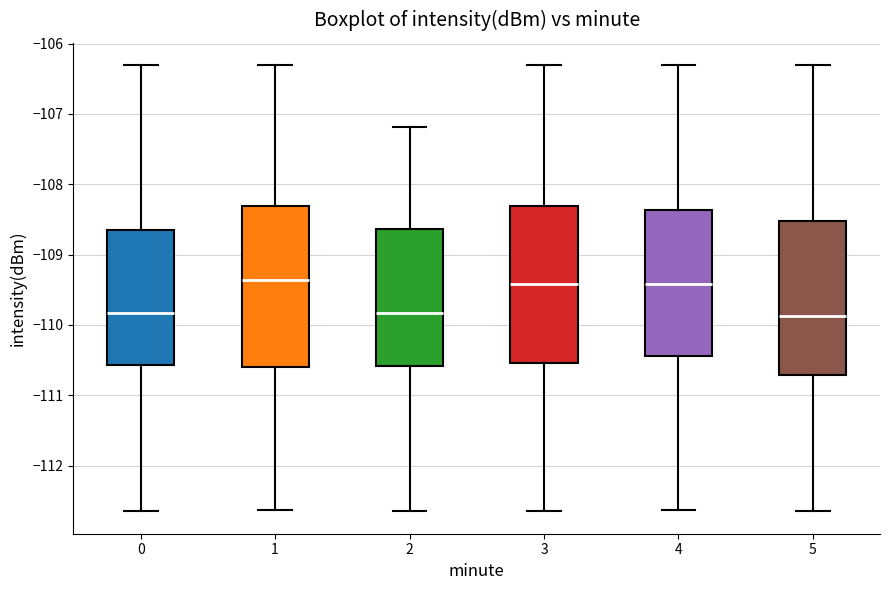

Where does the lower whisker of the box at x = 4 end on the y-axis? The values are not printed on the chart, so give them approximately, as read against the axis.

-112.6